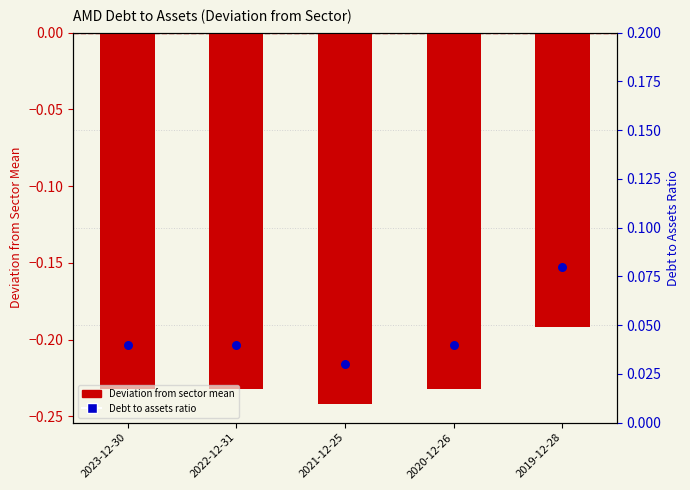

Which series contains the lowest Y value?

Advanced Micro Devices Inc.